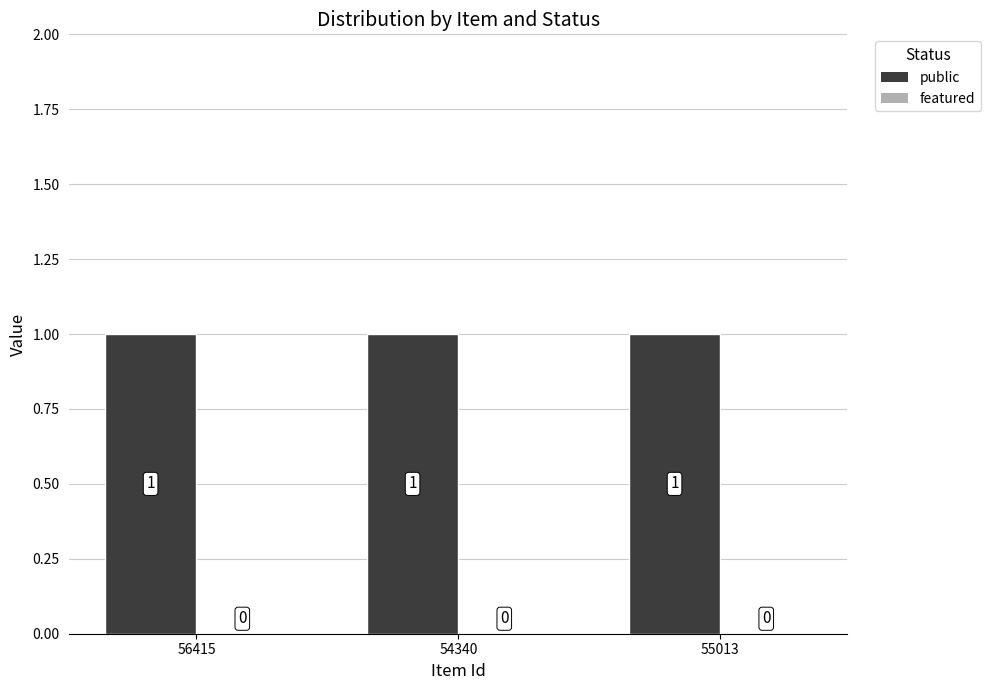

Reading right to left, extract all data points from this chart.

public: 1	1	1
featured: 0	0	0